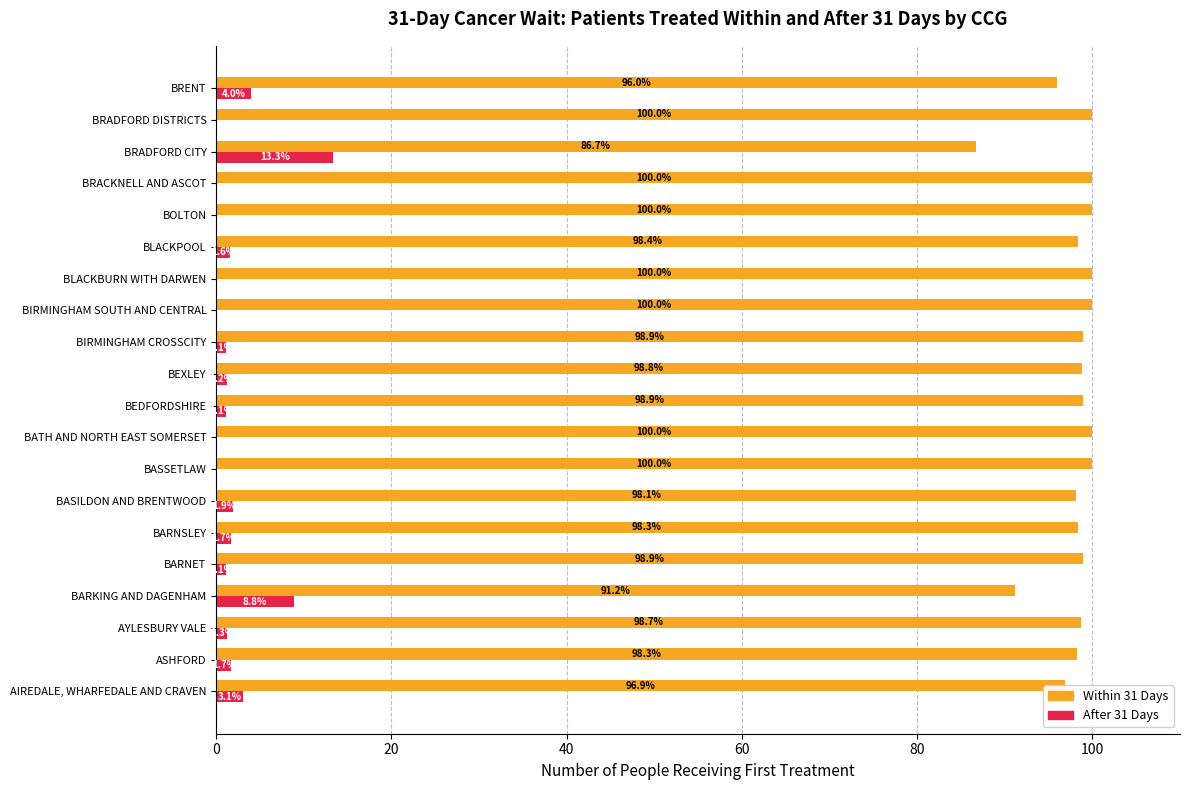

Is the value of After 31 Days at BRACKNELL AND ASCOT greater than the value of Within 31 Days at BARKING AND DAGENHAM?

No